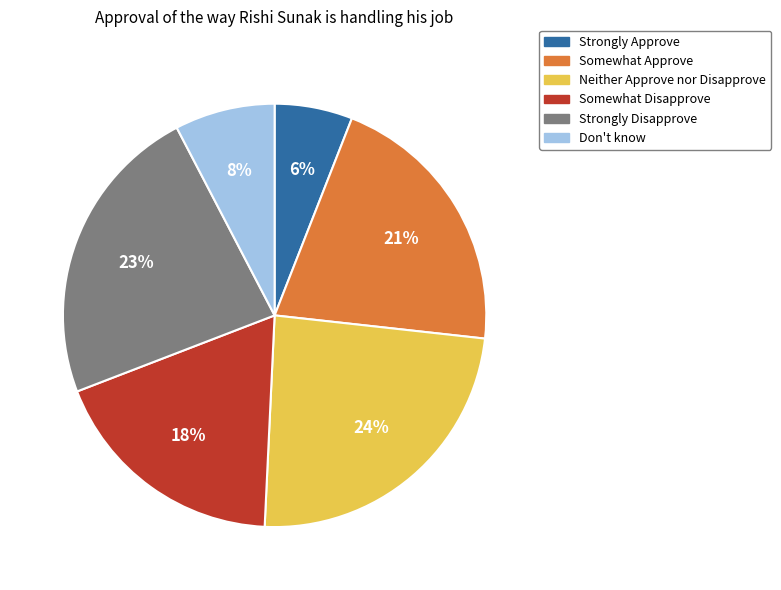

To the nearest percent, what is the difference between the Neither Approve nor Disapprove and Don't know slice percentages?

16%